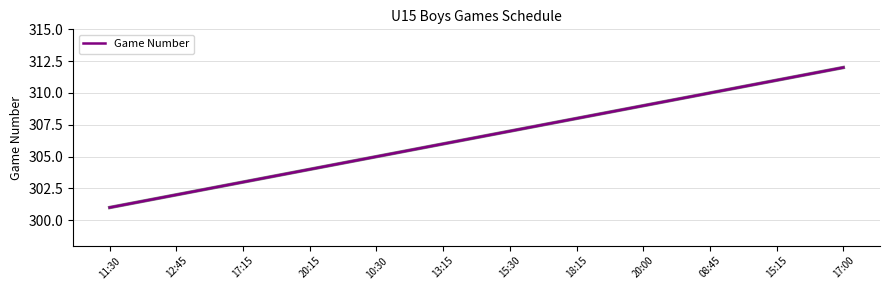

List the labels in order of value, largest first.

17:00, 15:15, 08:45, 20:00, 18:15, 15:30, 13:15, 10:30, 20:15, 17:15, 12:45, 11:30